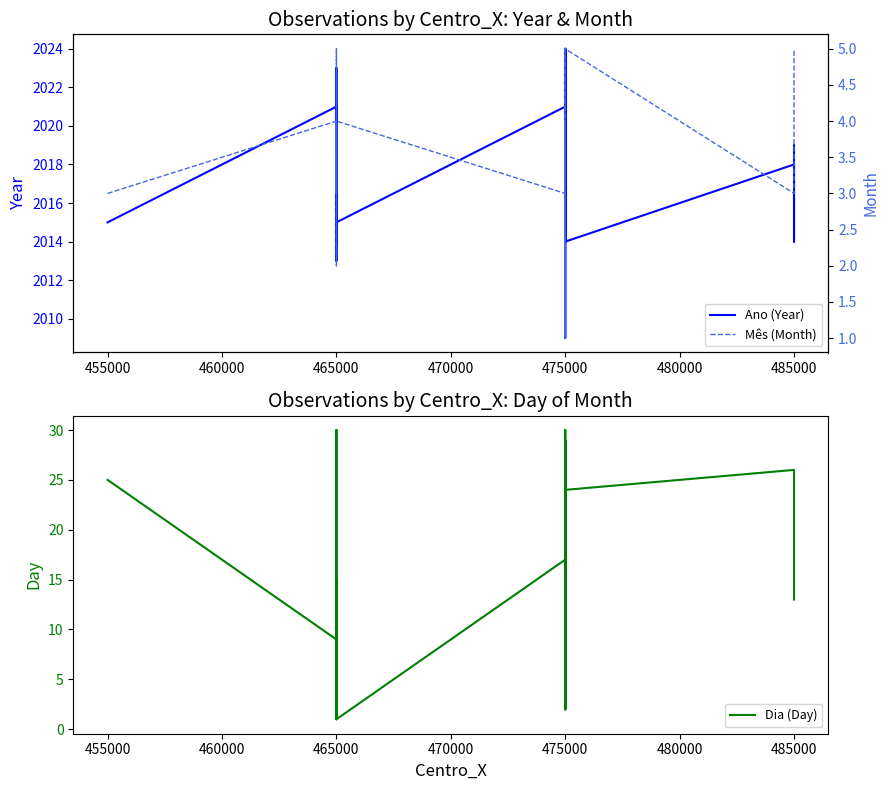

What is the label of the 31st point from the right?

9